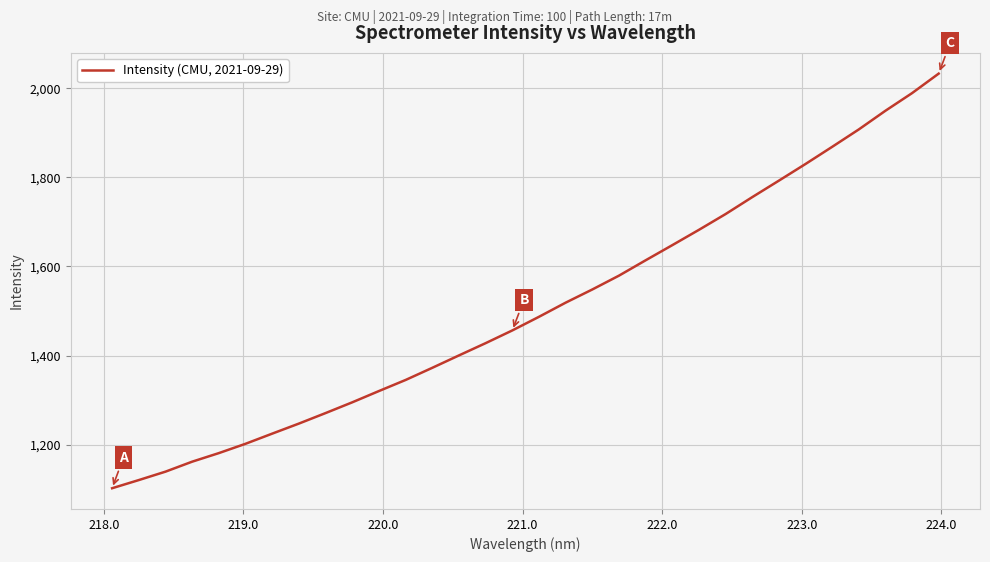

What is the greatest value displayed?

2032.8